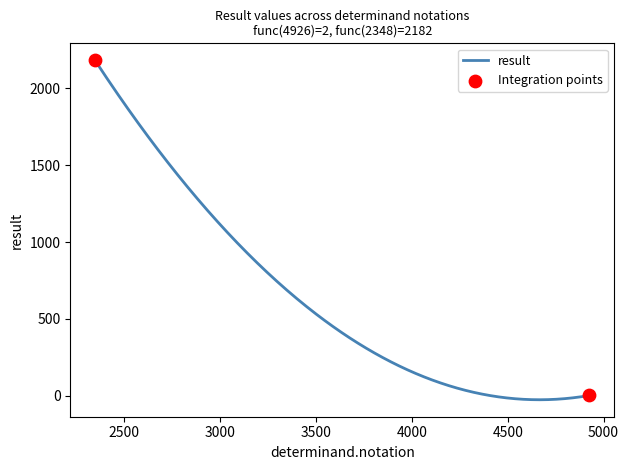

What is the maximum value shown in the chart?

2182.0